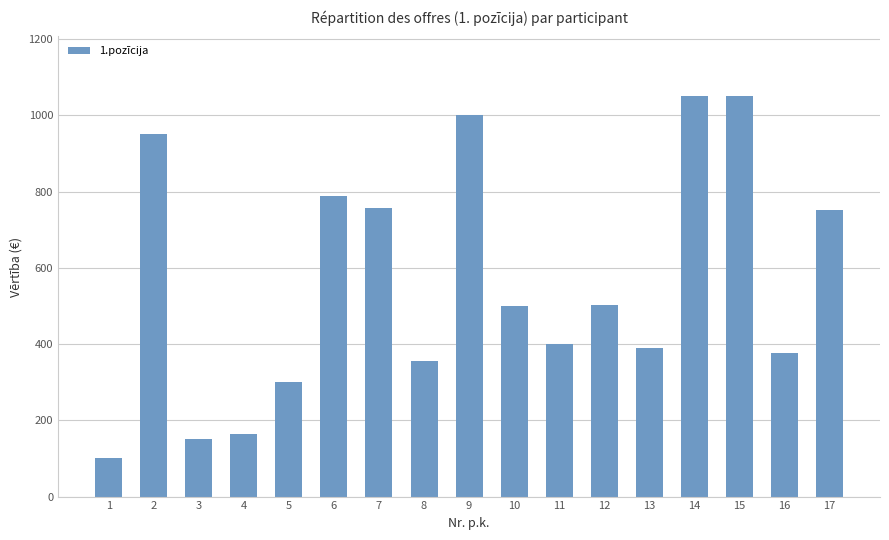

Where does the data first go above 500?

2